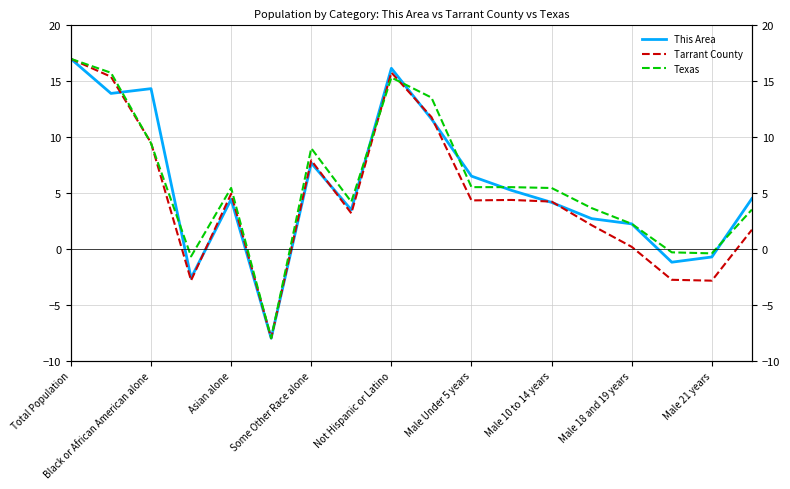

Which series has the largest total across all categories?

Texas